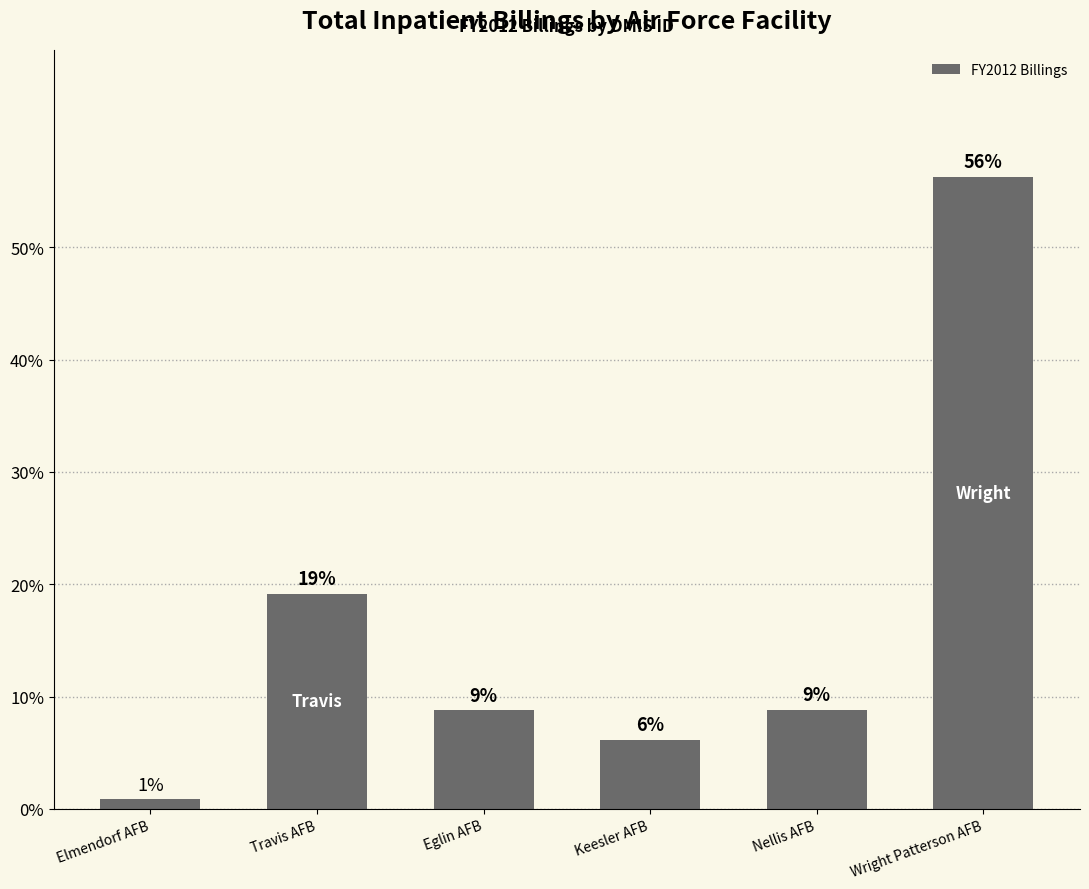

Rank the categories by value from highest to lowest.

Wright Patterson AFB, Travis AFB, Nellis AFB, Eglin AFB, Keesler AFB, Elmendorf AFB